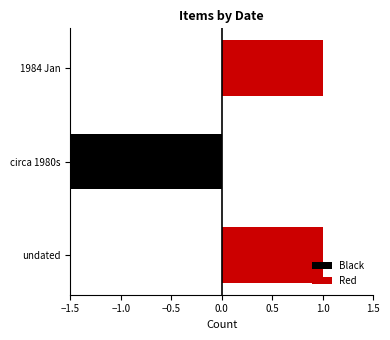

What position from the left is 1984 Jan?

3